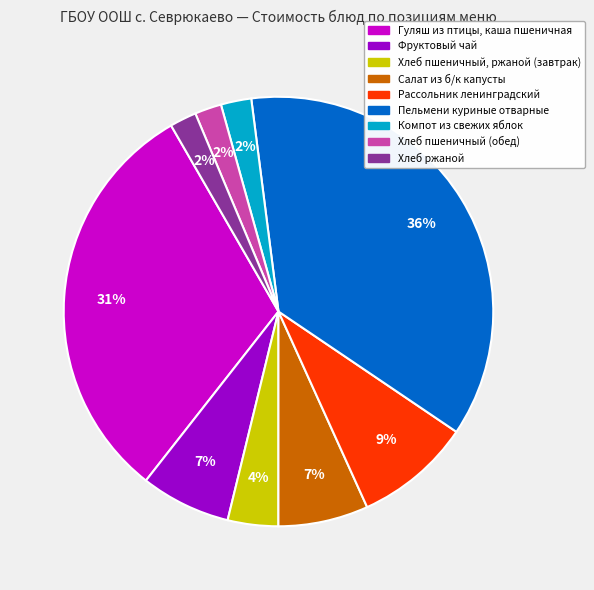

Do Хлеб ржаной and Хлеб пшеничный, ржаной (завтрак) together represent more than half of the pie?

No